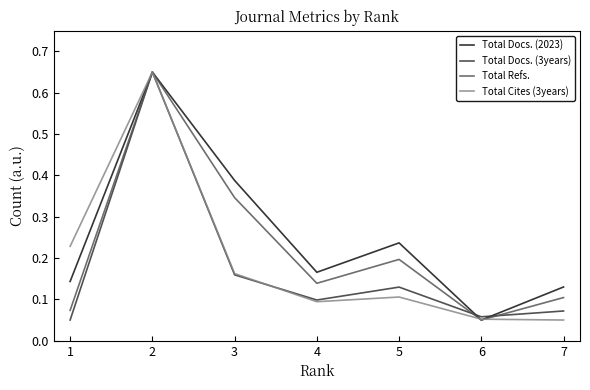

What is the sum of all Total Docs. (2023) values?

1.8